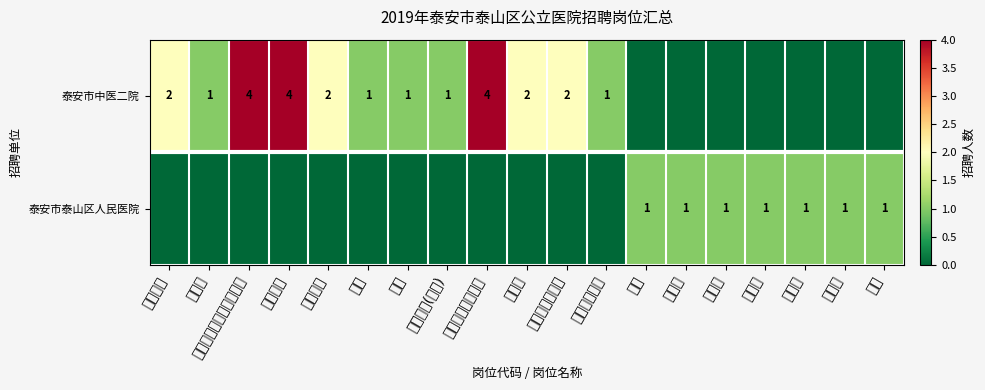

Between 外科、眼科、急诊 and 放射科, which is larger?

外科、眼科、急诊